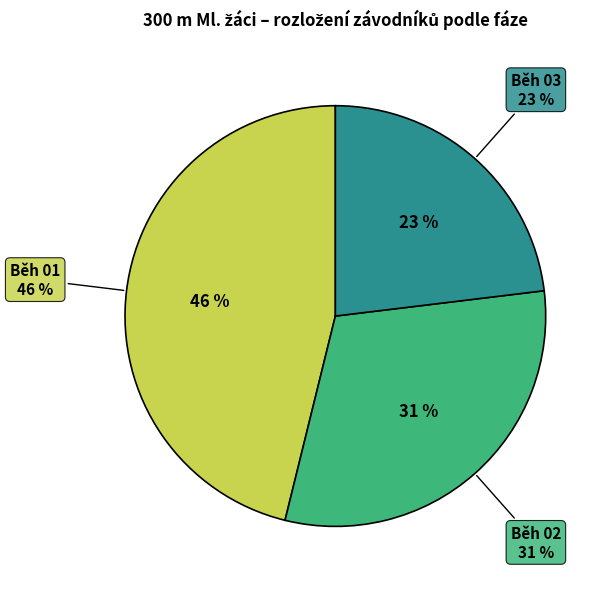

Rank the categories by value from lowest to highest.

Běh 03, Běh 02, Běh 01